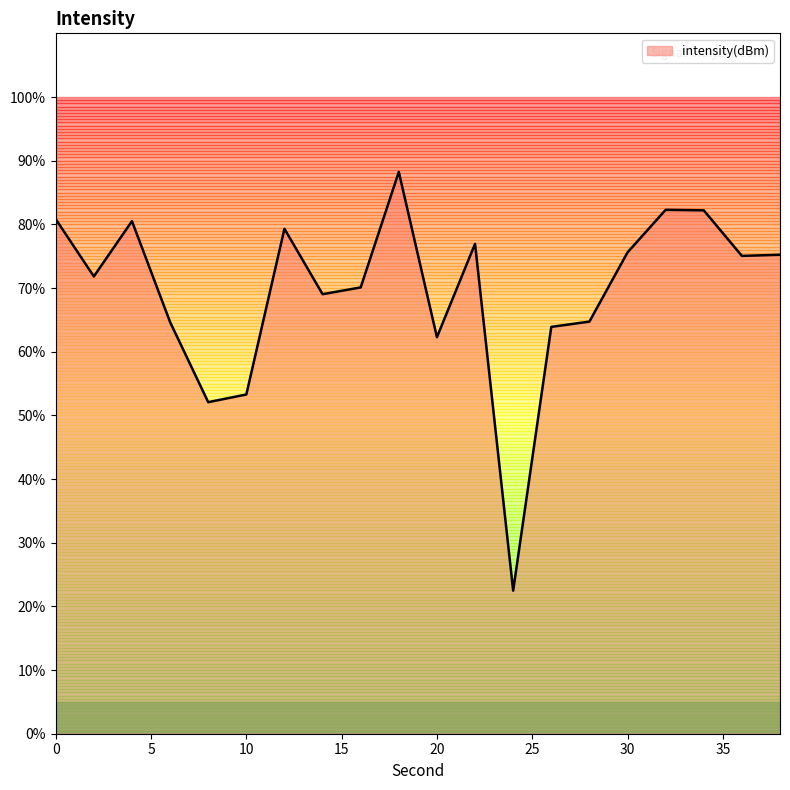

What is the maximum value shown in the chart?

88.2